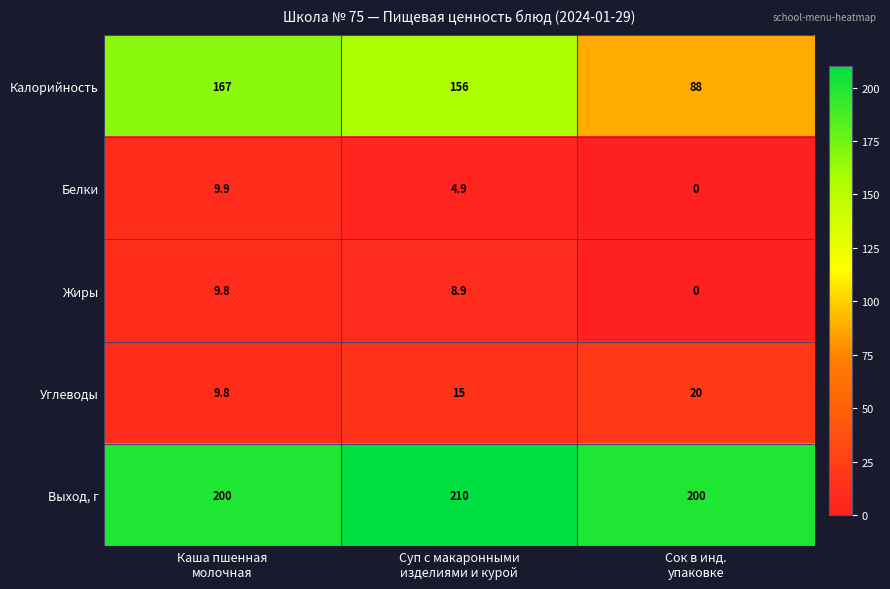

At how many categories does at least one series exceed 165?

3